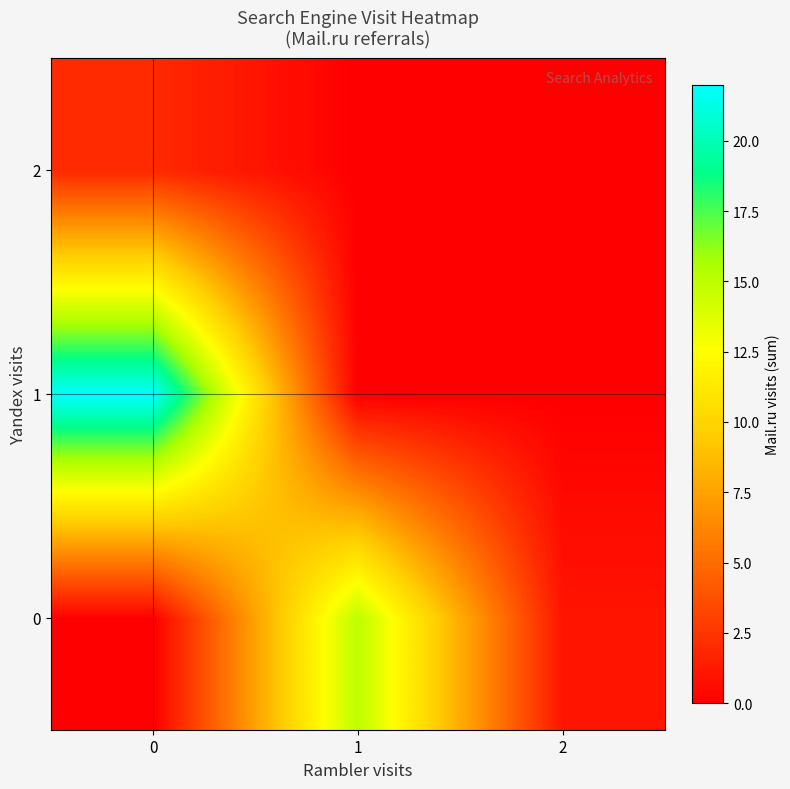

Rank the series by their average value, from lowest to highest.

2, 0, 1